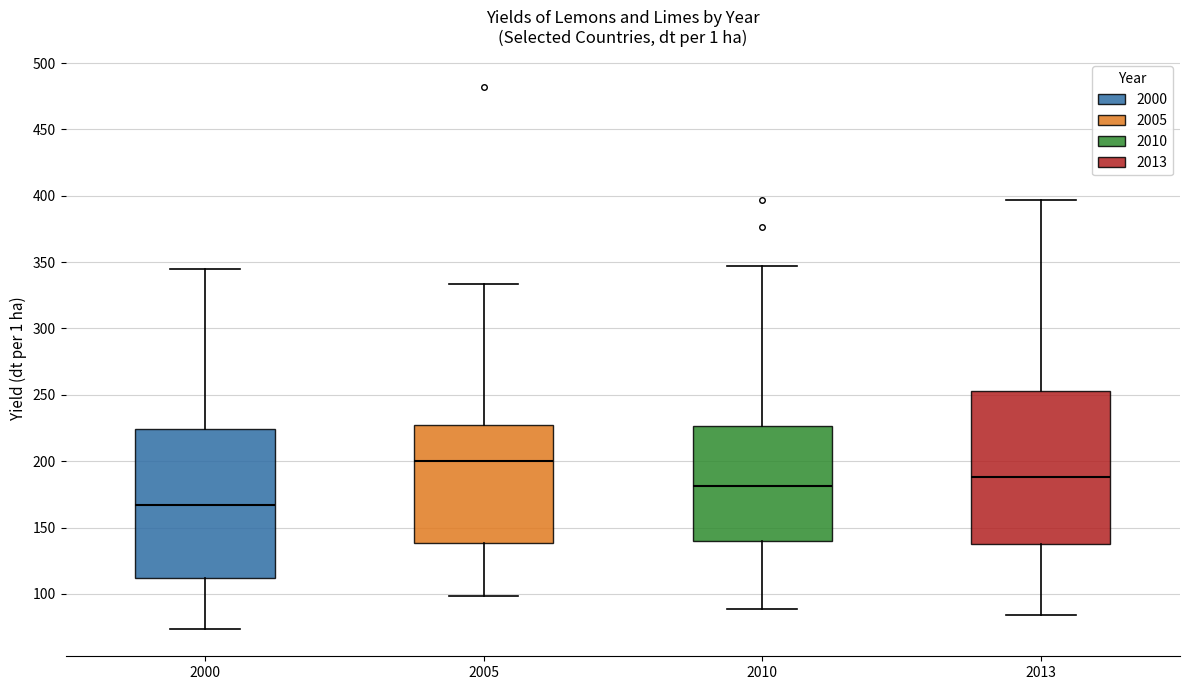

Reading left to right, read every box against the y-axis: the position of its median line, the range the box covers, and the ends of its whiskers. The values are not printed on the chart, so give them approximately, as read against the axis.

2000: median 165, box 110 to 225, whiskers 75 to 345
2005: median 200, box 140 to 225, whiskers 100 to 335
2010: median 180, box 140 to 225, whiskers 90 to 345
2013: median 190, box 140 to 255, whiskers 85 to 395